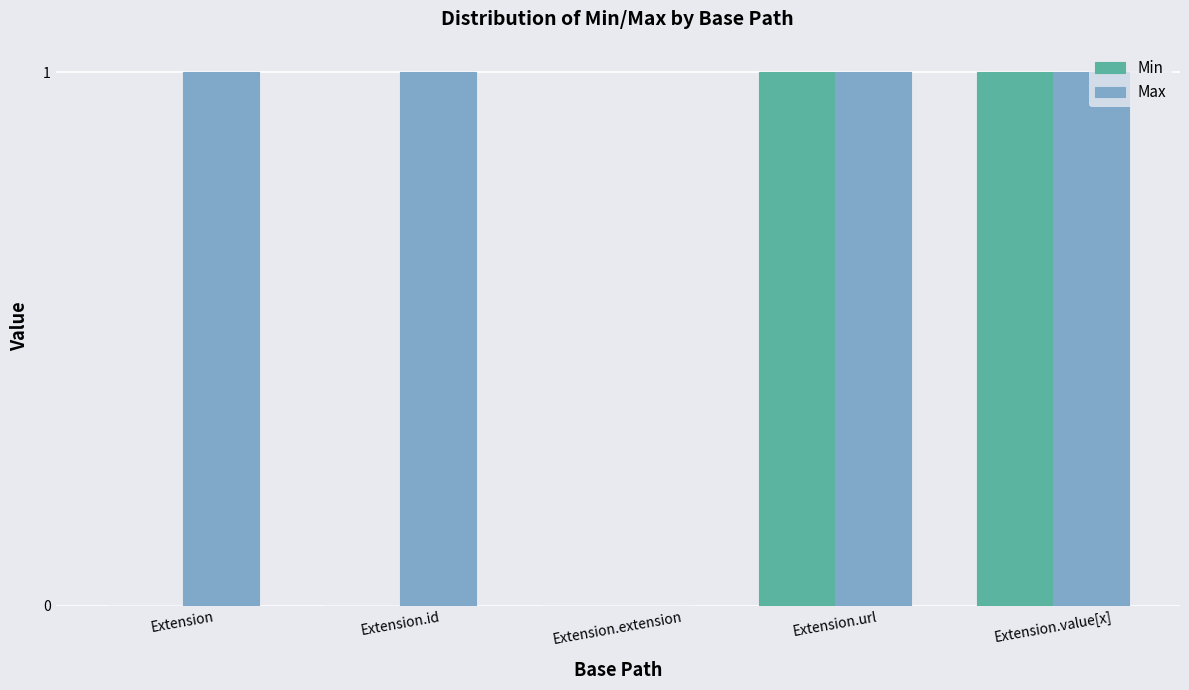

Is the value of Max at Extension greater than the value of Min at Extension?

Yes